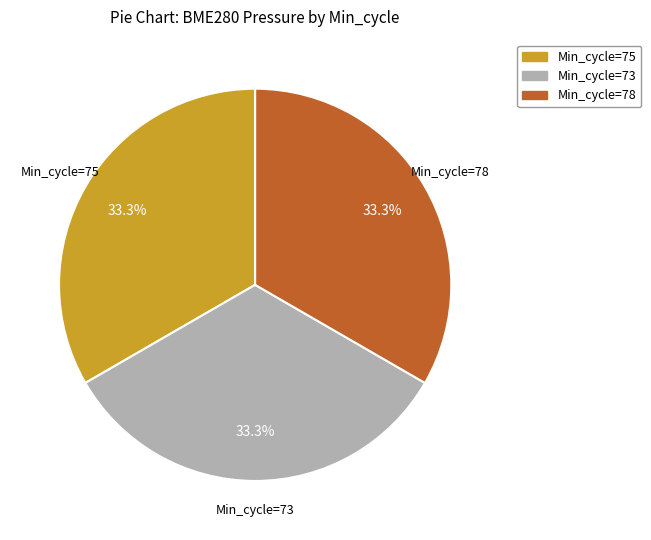

Count the number of slices in the pie.

3